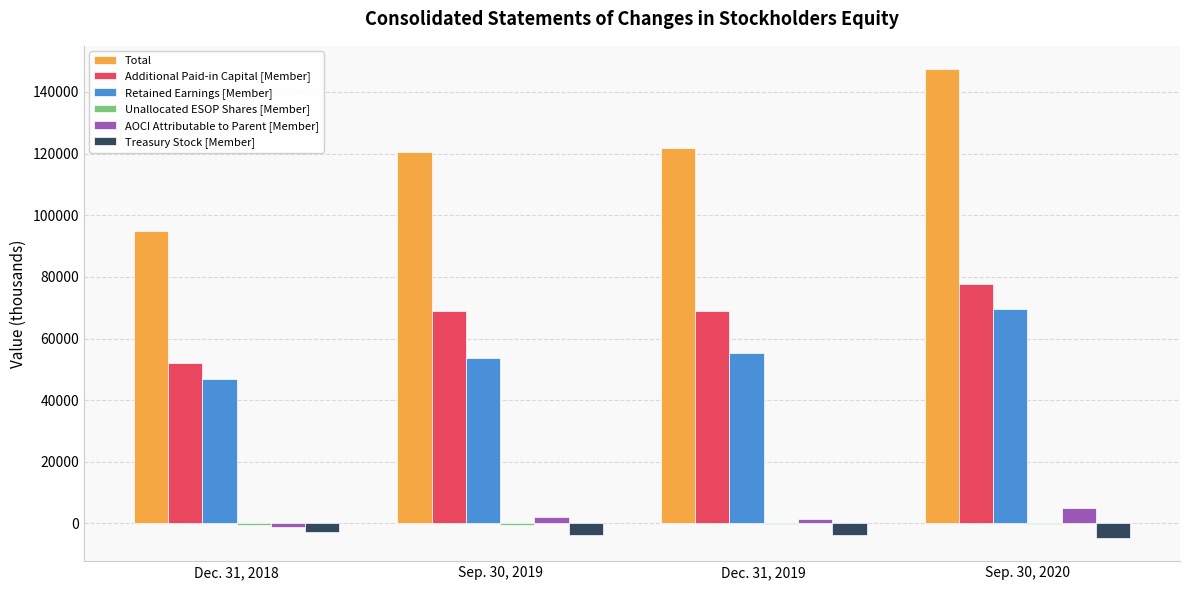

The value of Retained Earnings [Member] at Sep. 30, 2020 is 69478. True or false?

True